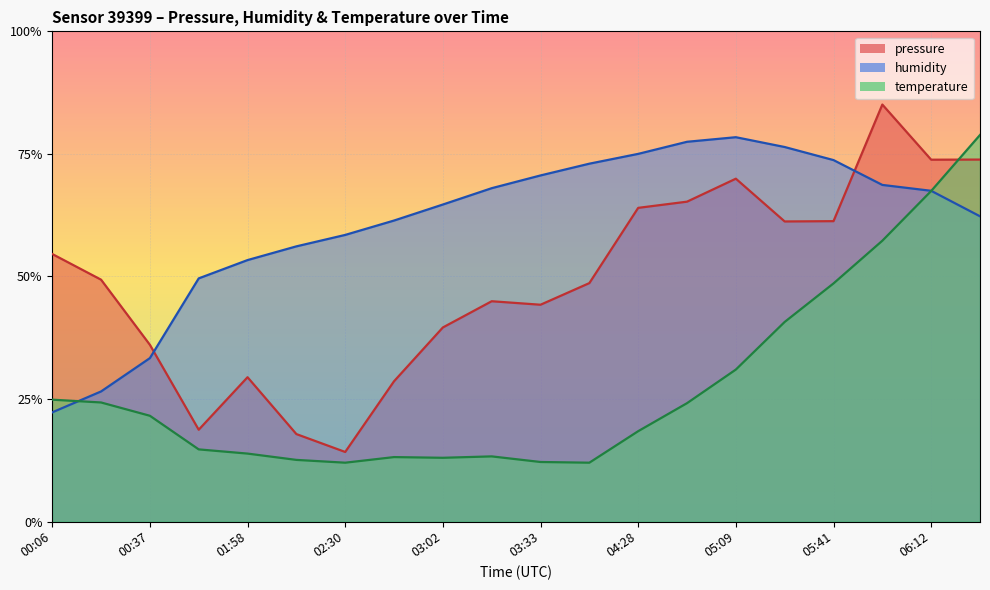

At which category is the sum across all series the highest?

06:27